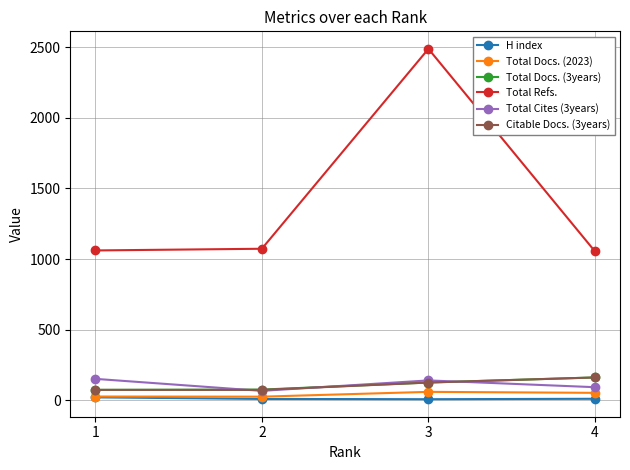

Which series has the largest range (max minus min)?

Total Refs.